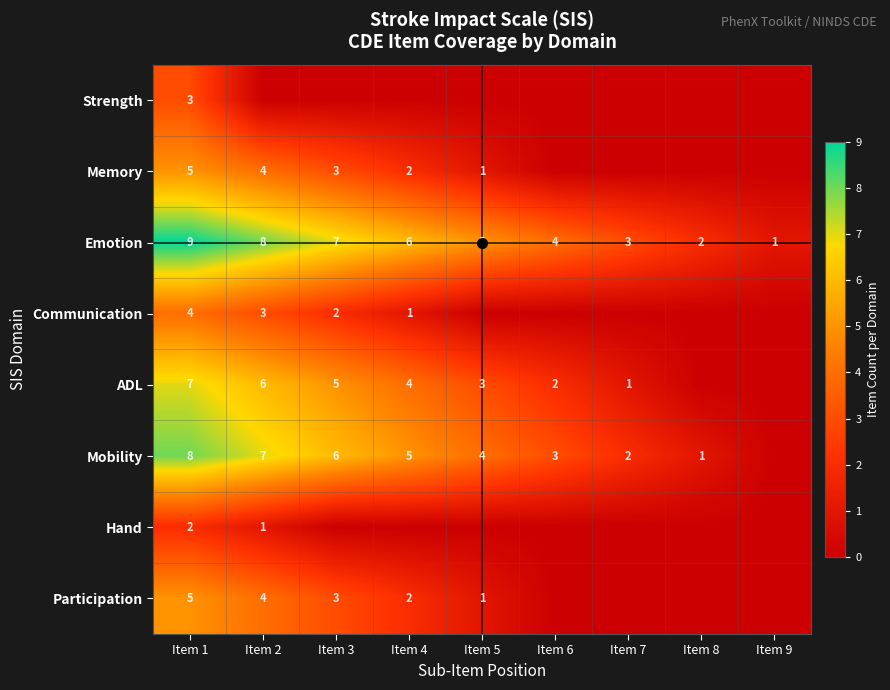

True or false: Communication has a value of 2 at Item 4.

False